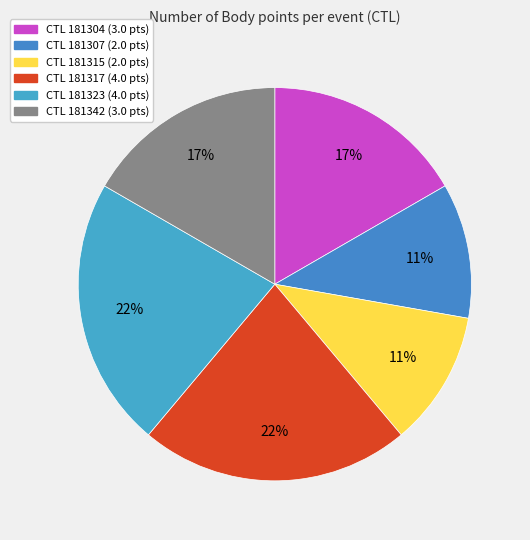

Count the number of slices in the pie.

6